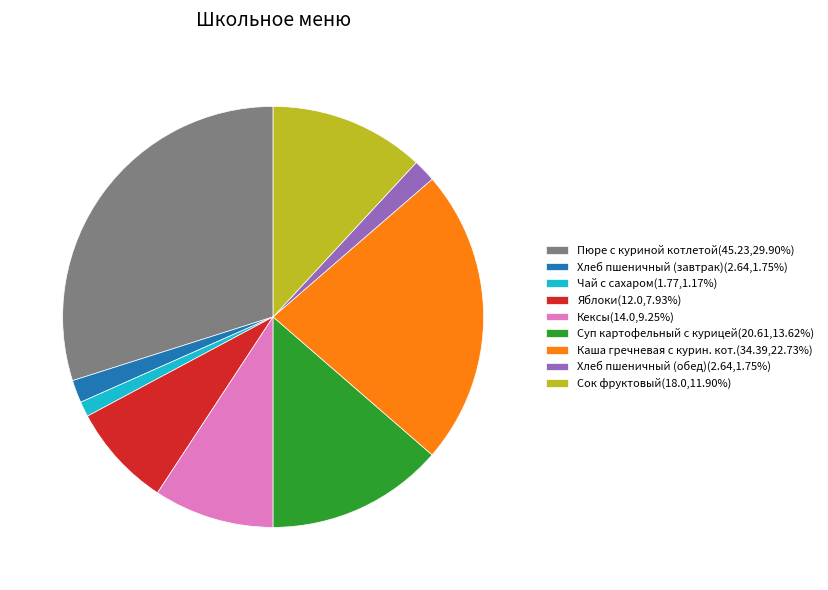

Does Сок фруктовый represent more than half of the total?

No